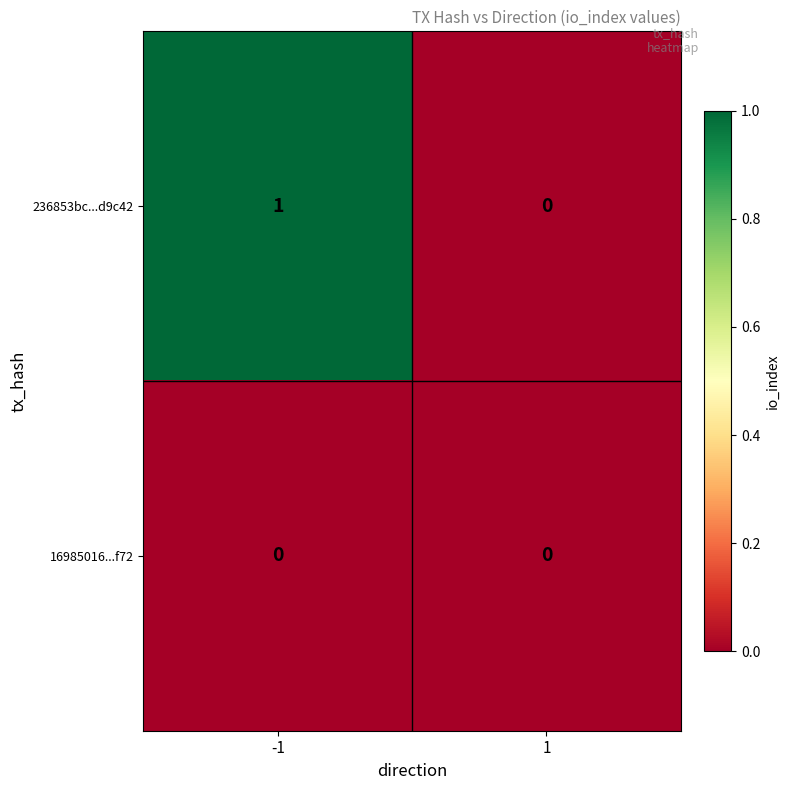

Which series has the largest range (max minus min)?

236853bc...d9c42